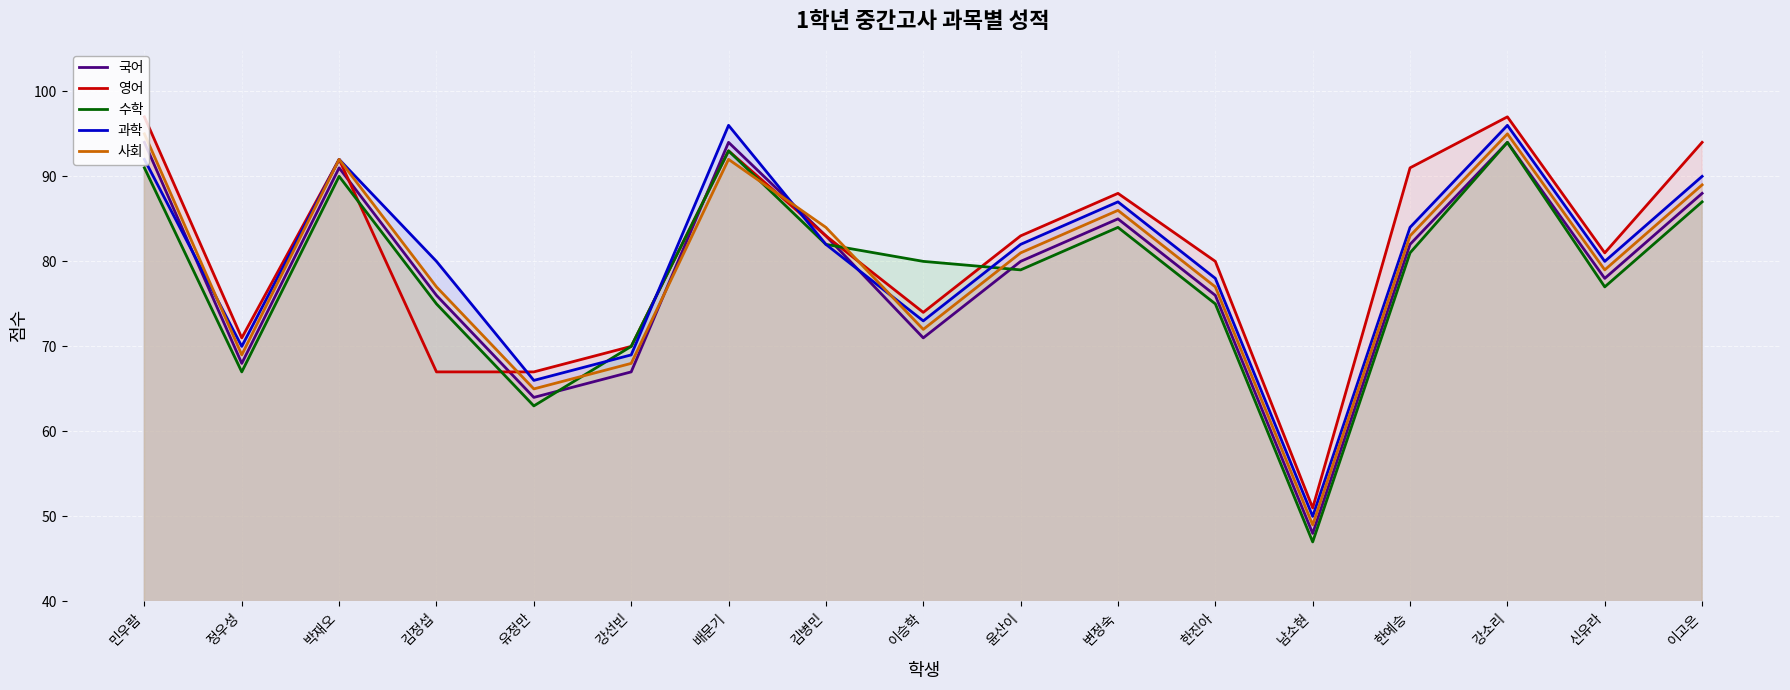

What is the value of the 영어 point at the 10th from the left?

83